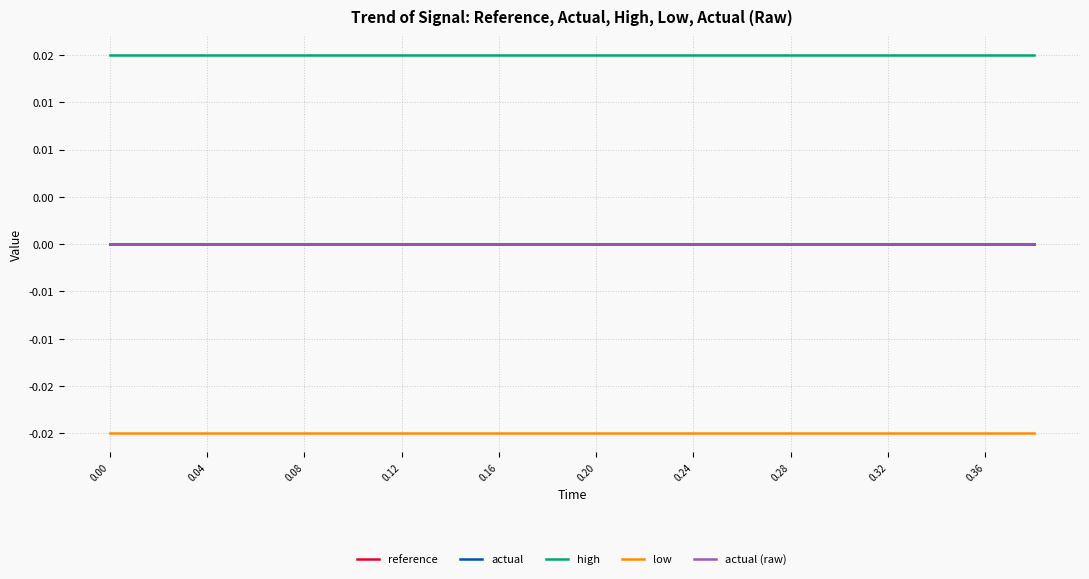

Rank the series by their maximum value, from highest to lowest.

high, reference, actual, actual (raw), low